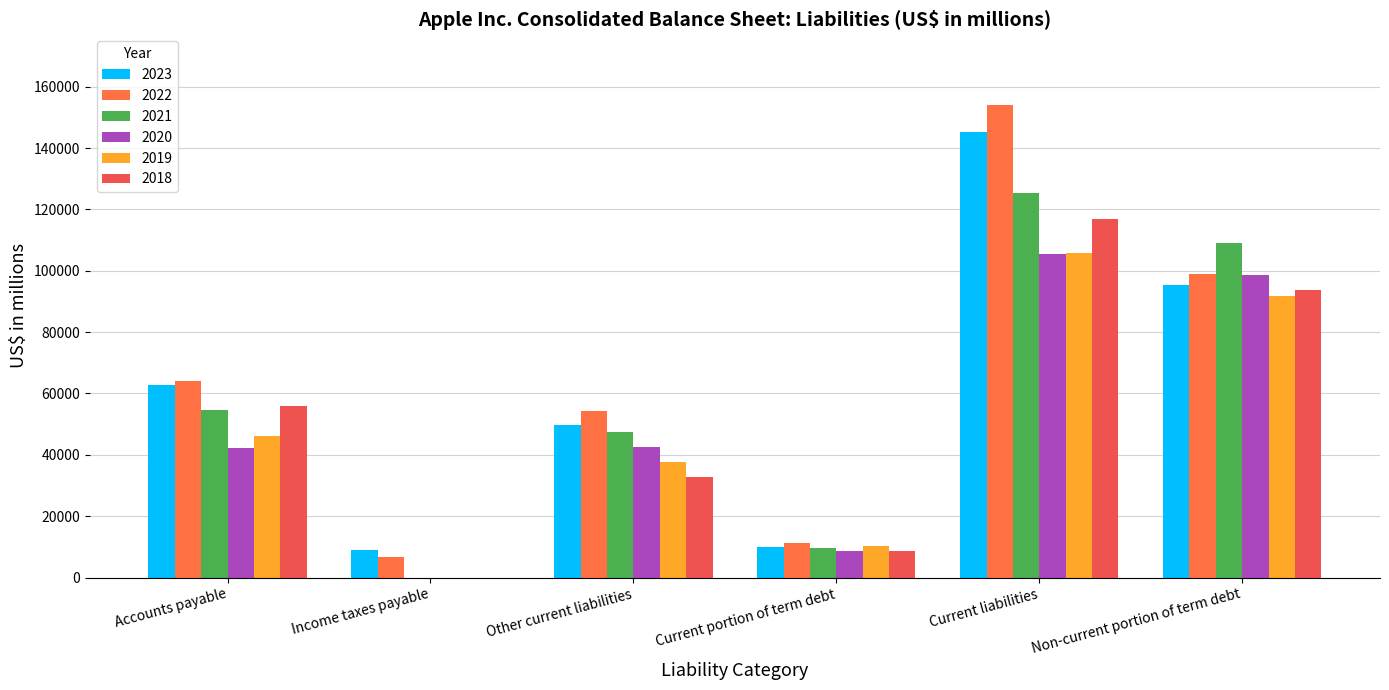

At which category does the chart reach its peak across all series?

Current liabilities